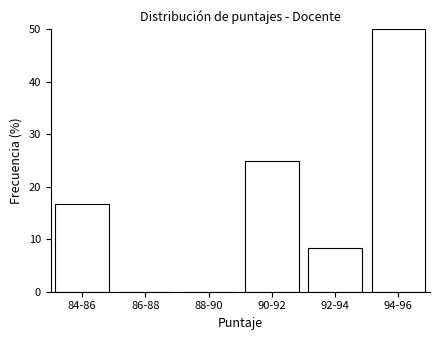

Reading left to right, list all the values displayed in this chart.

84-86=16.7	86-88=0.0	88-90=0.0	90-92=25.0	92-94=8.3	94-96=50.0